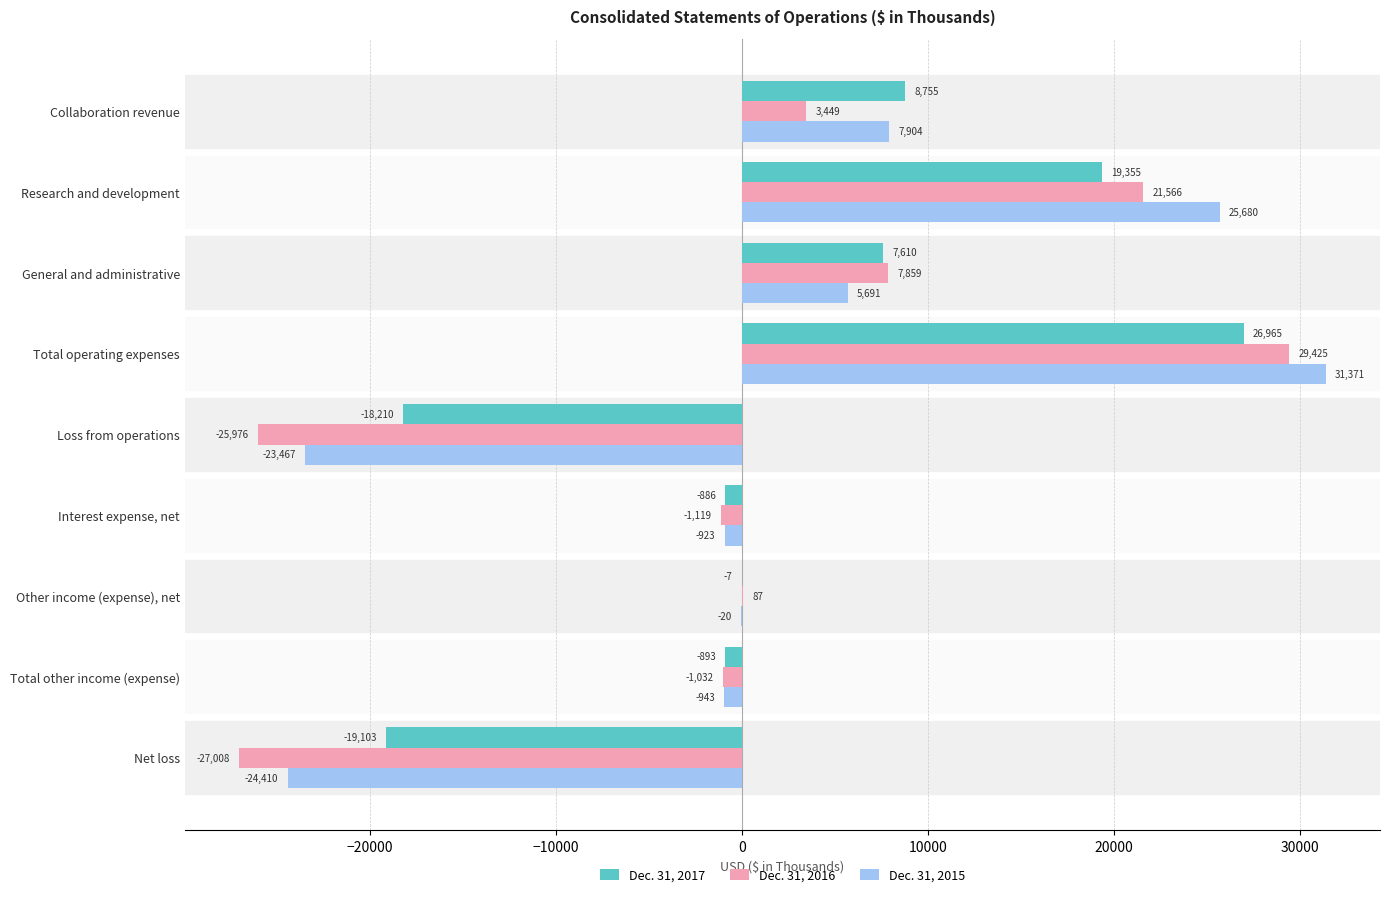

Which label corresponds to the largest value in the chart?

Total operating expenses